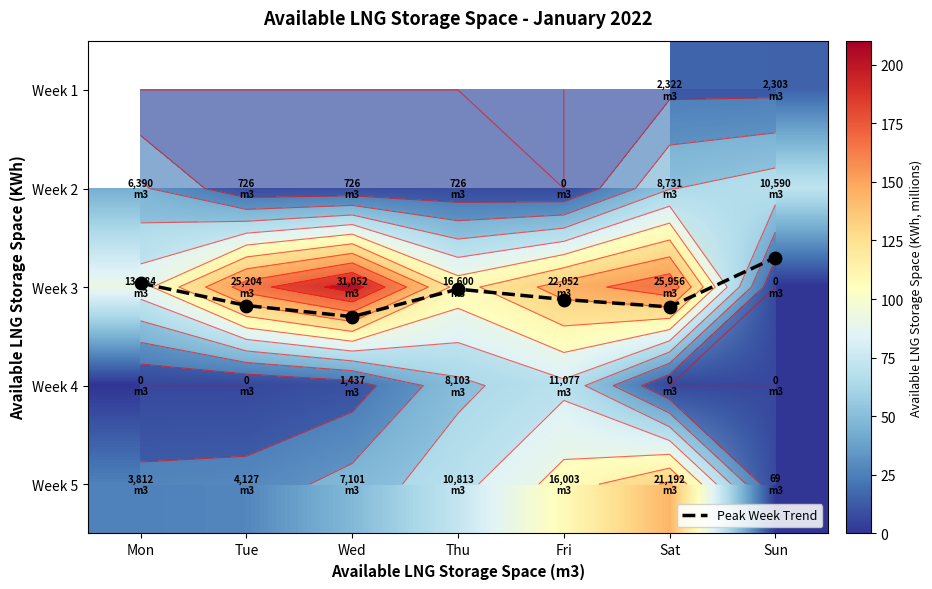

List the labels in order of Week 2 value, largest first.

Sun, Sat, Mon, Wed, Tue, Thu, Fri